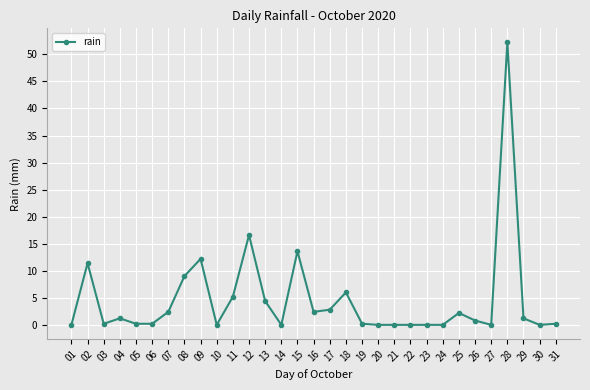

Is it true that the value at 14 is -22.1?

False